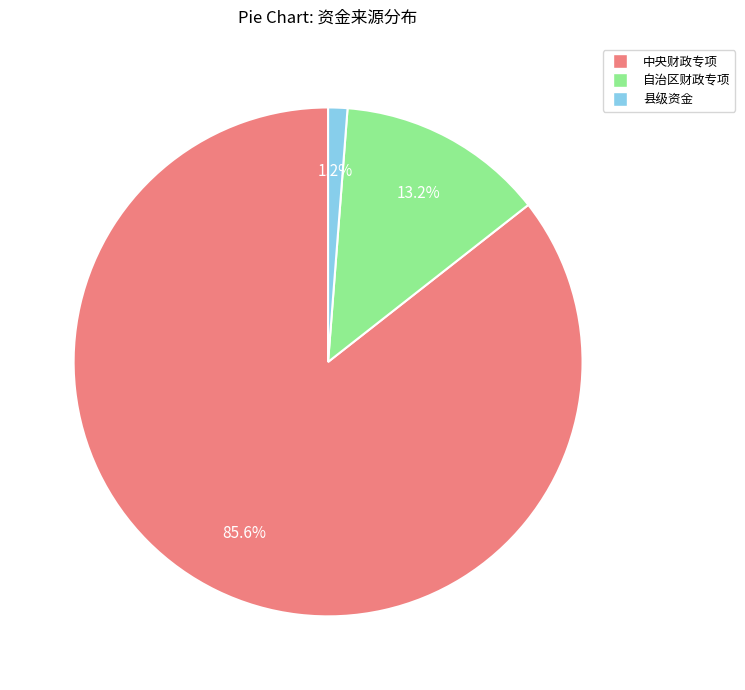

Is the sum of 中央财政专项 and 自治区财政专项 greater than half?

Yes